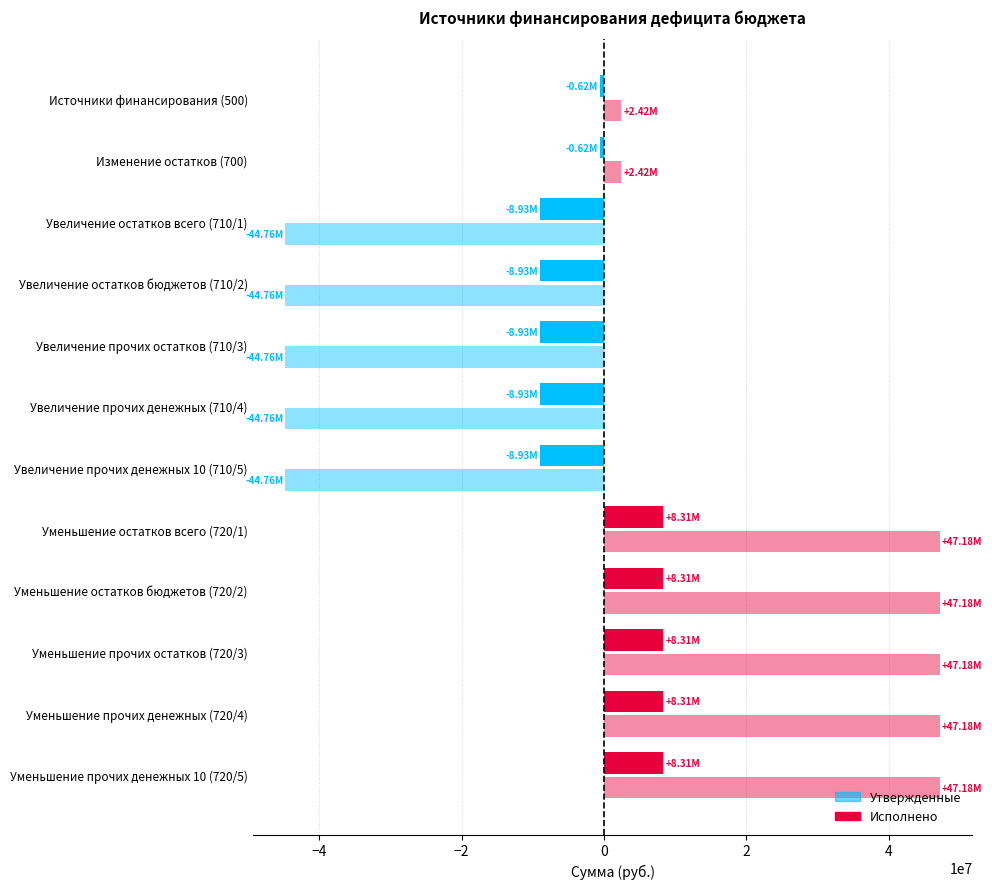

At which category is the sum across all series the highest?

Уменьшение остатков всего (720/1)